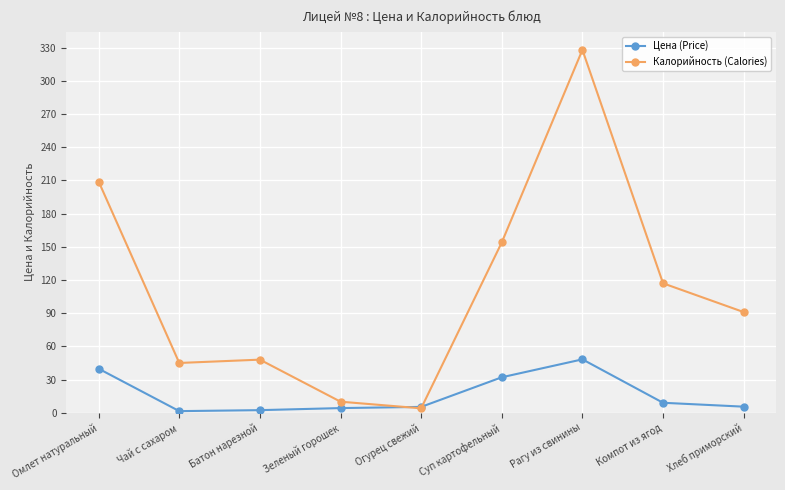

Where is the first local minimum for Калорийность (Calories)?

Чай с сахаром